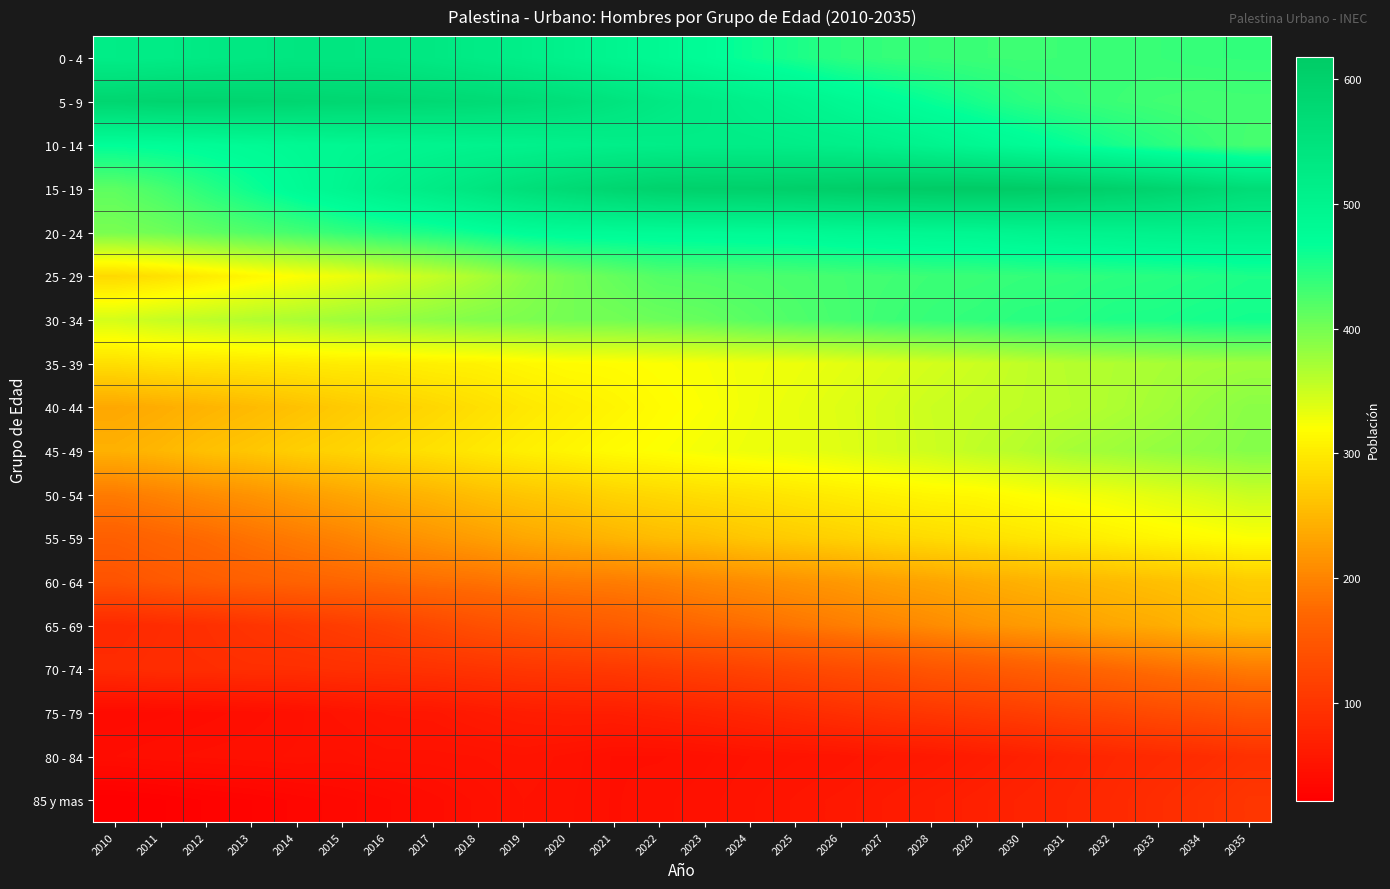

What is the smallest value displayed?

21